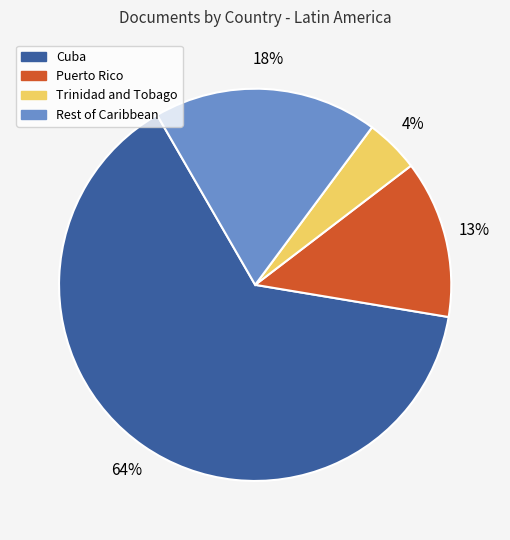

How many slices are in this pie chart?

4